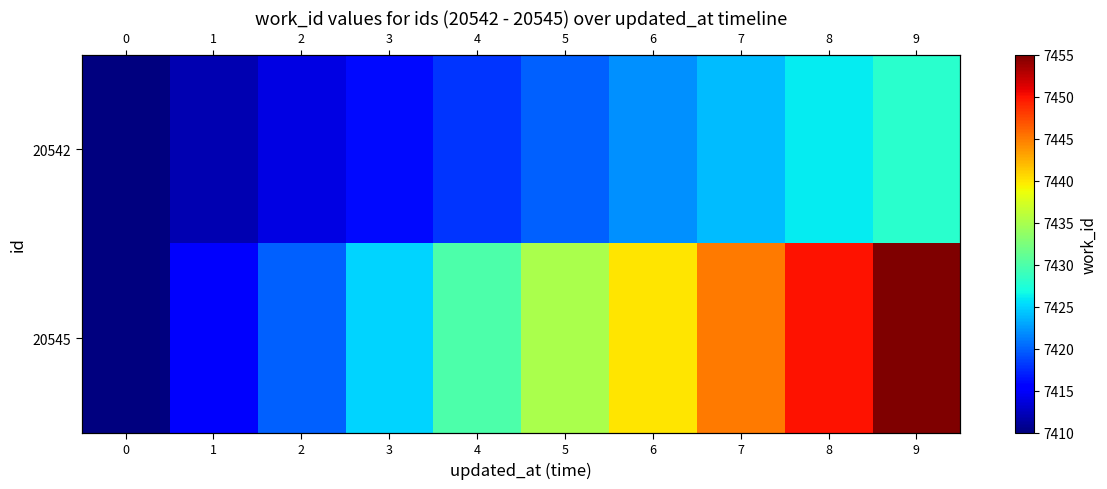

What is the greatest value displayed?

7455